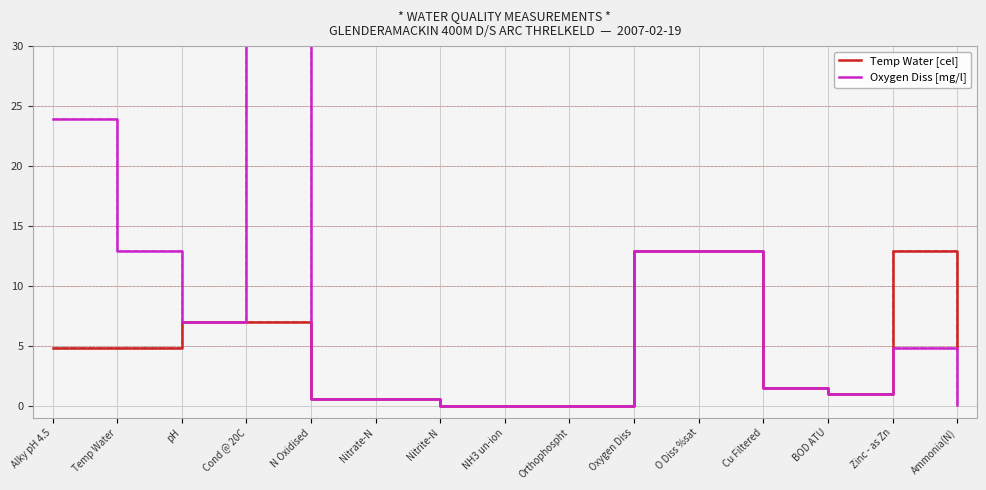

What is the greatest value displayed?

81.9